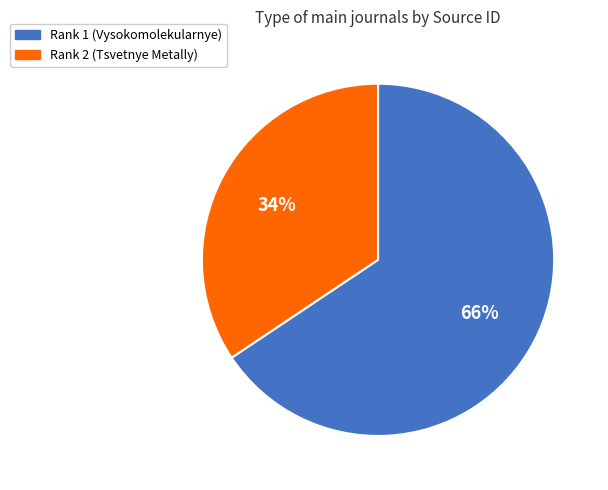

To the nearest percent, what portion does Rank 2 (Tsvetnye Metally) represent?

34%